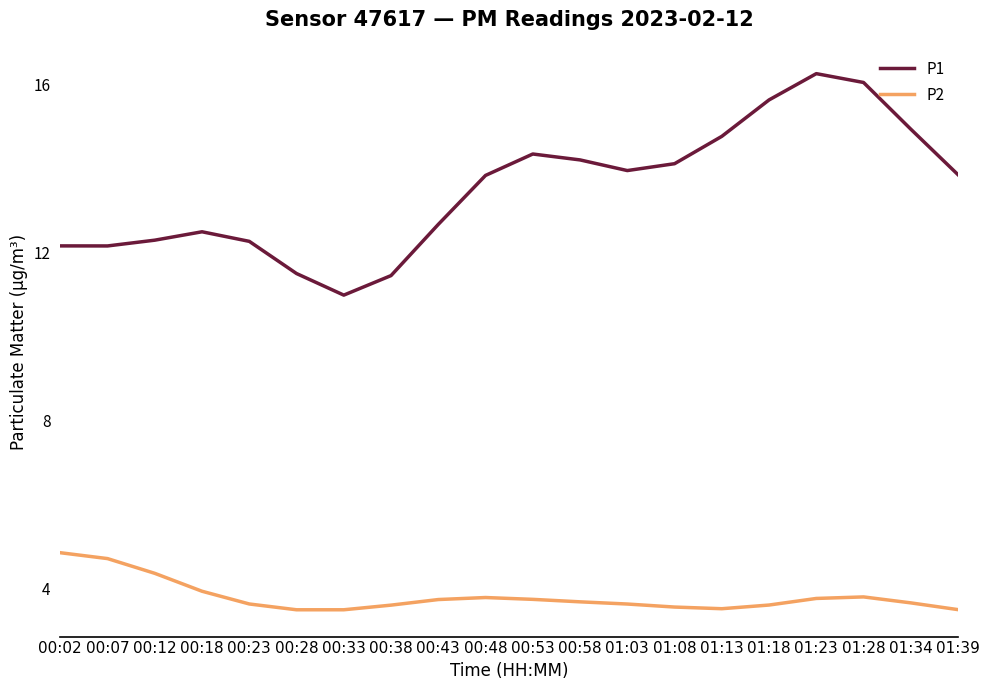

What position from the left is 01:08?

14